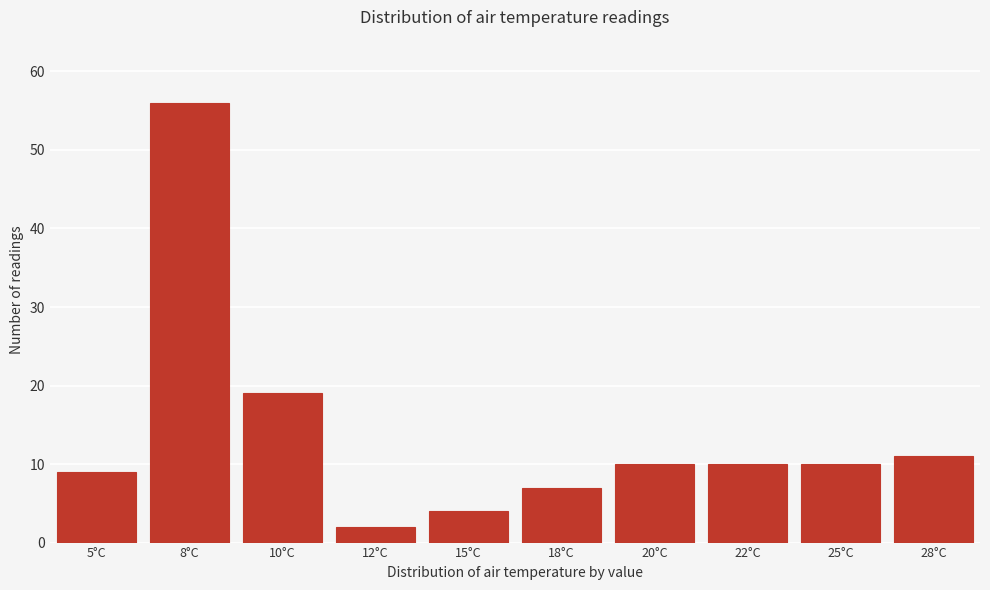

Reading right to left, what are all the values shown in this chart?

28°C=11	25°C=10	22°C=10	20°C=10	18°C=7	15°C=4	12°C=2	10°C=19	8°C=56	5°C=9